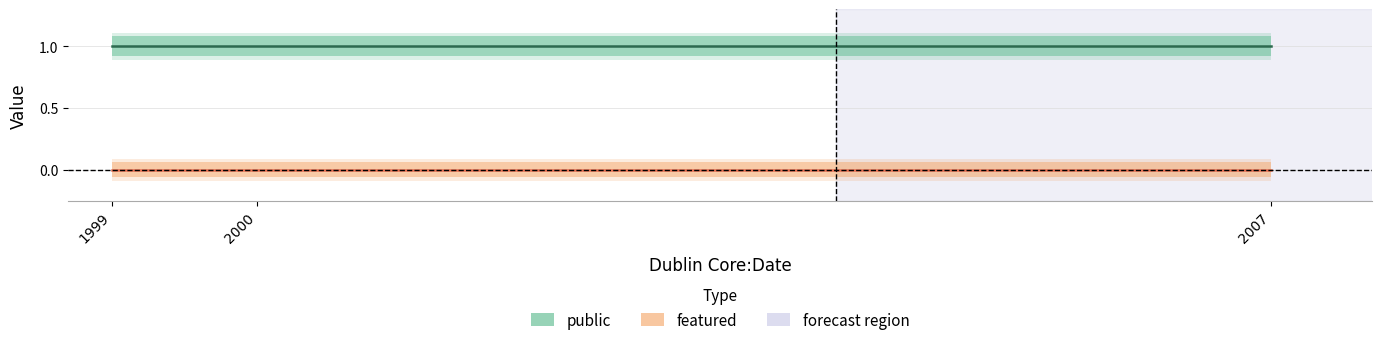

Rank the categories by featured value from highest to lowest.

1999, 2000, 2007